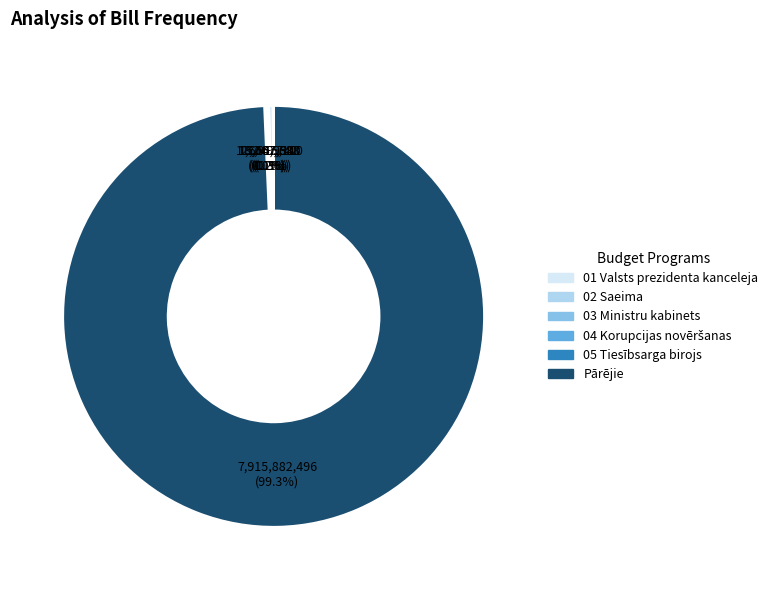

Is there any slice that represents more than half of the pie?

Yes